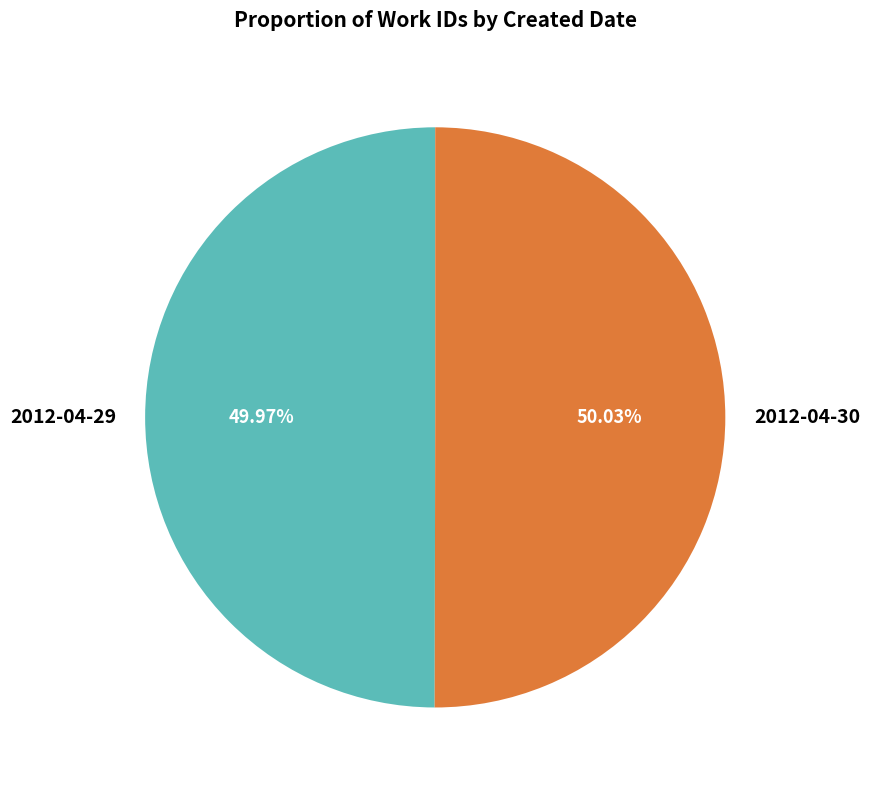

Is it true that 2012-04-30 is 50% of the pie?

True